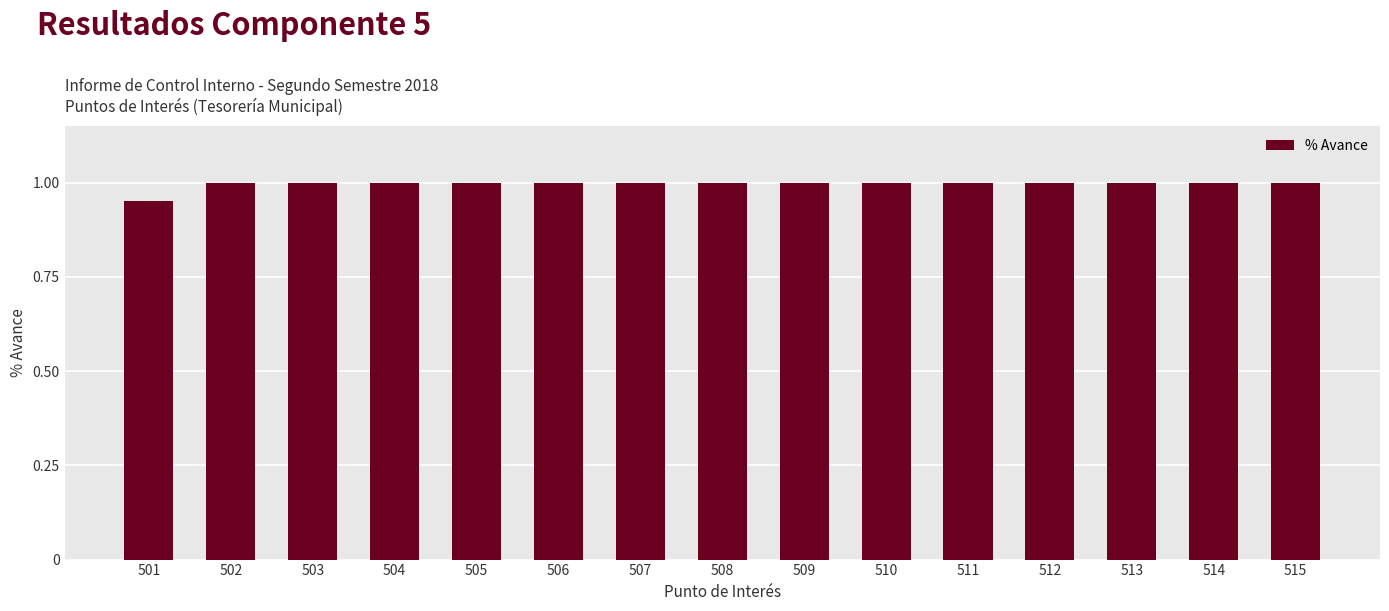

How many series are shown in this chart?

1